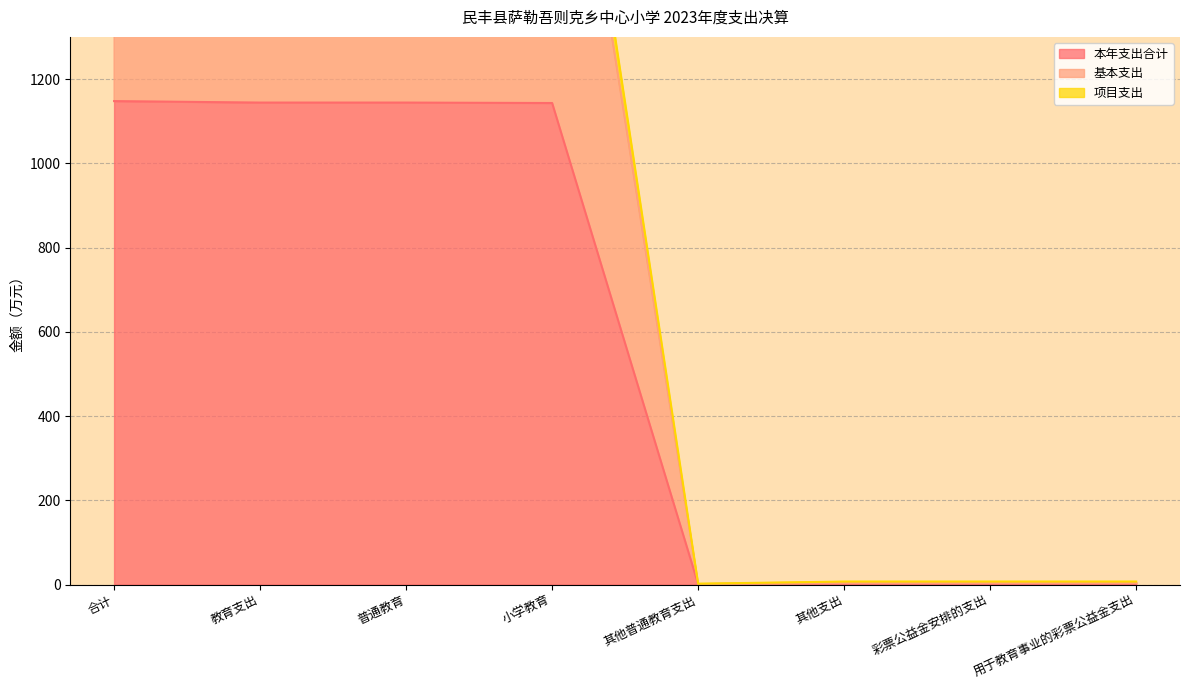

Is the value of 项目支出 at 合计 greater than the value of 基本支出 at 教育支出?

Yes